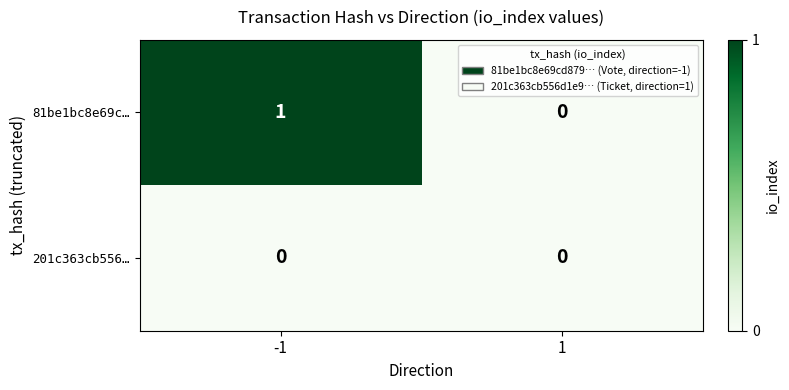

Reading left to right, transcribe all the data shown in this chart.

81be1bc8e69c…: -1=1	1=0
201c363cb556…: -1=0	1=0